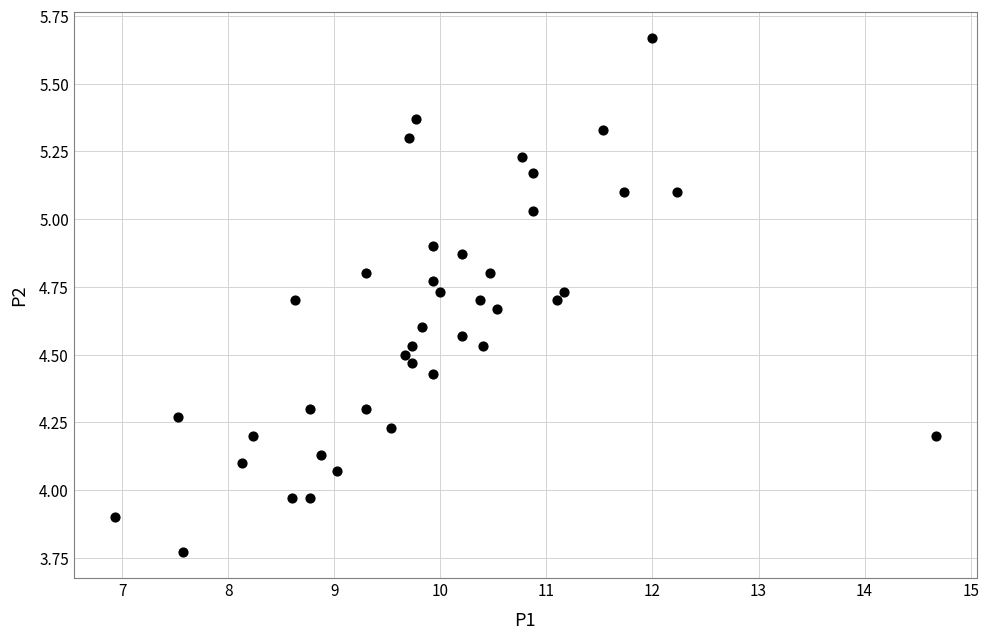

What is the range of X values (max minus min)?

7.7